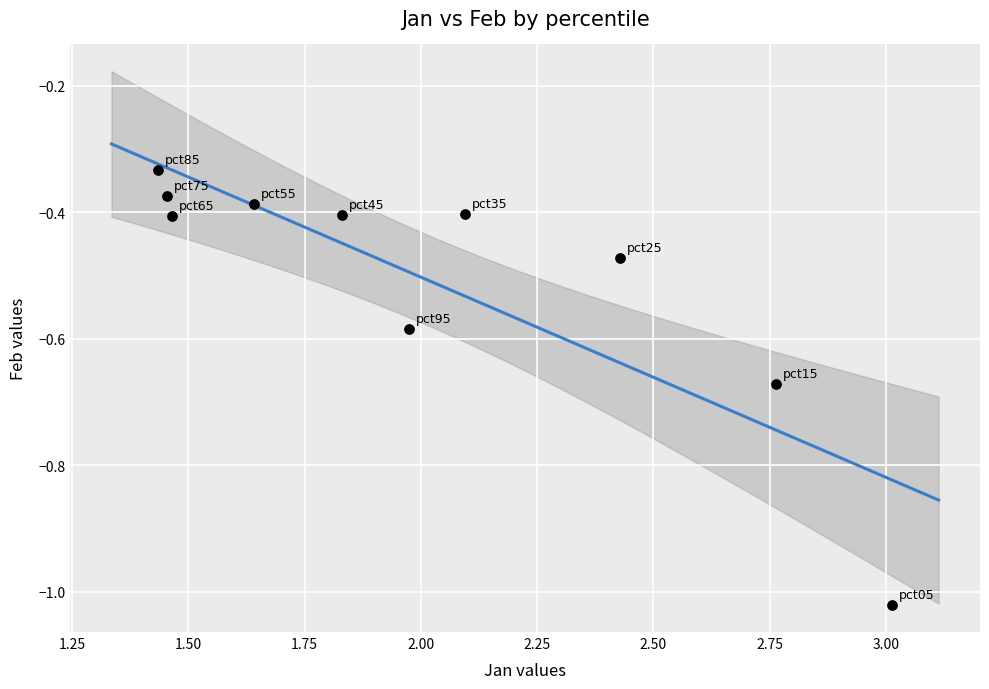

What is the range of X values (max minus min)?

1.6